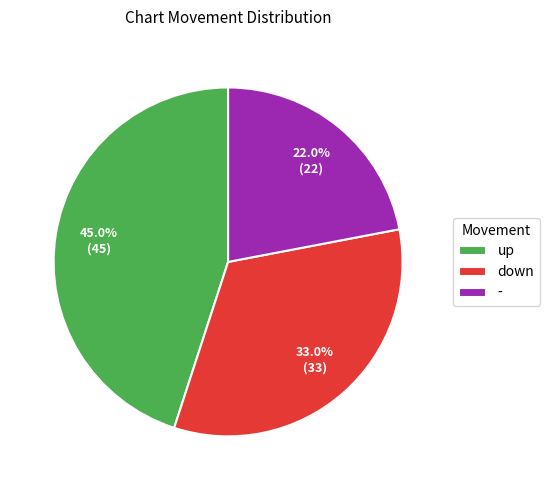

What percentage do up and down together represent?

78.0%